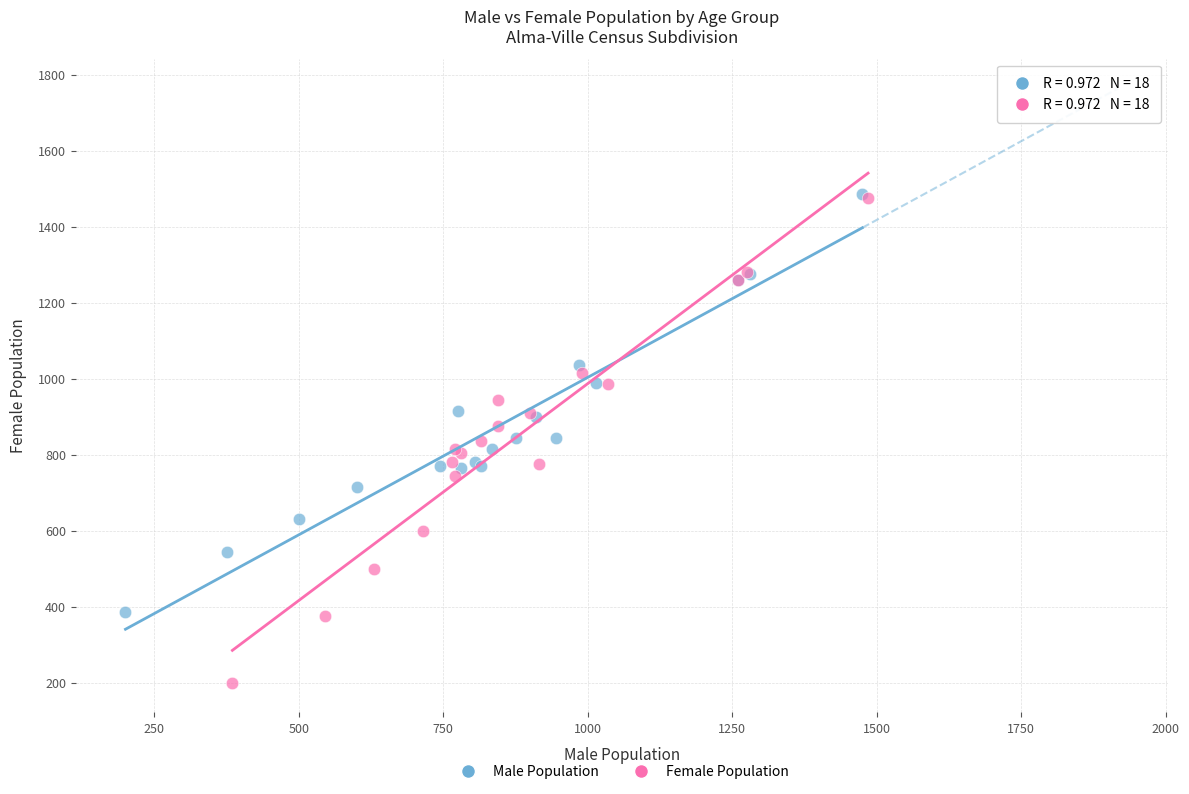

Which series reaches the minimum Y coordinate?

Female Population